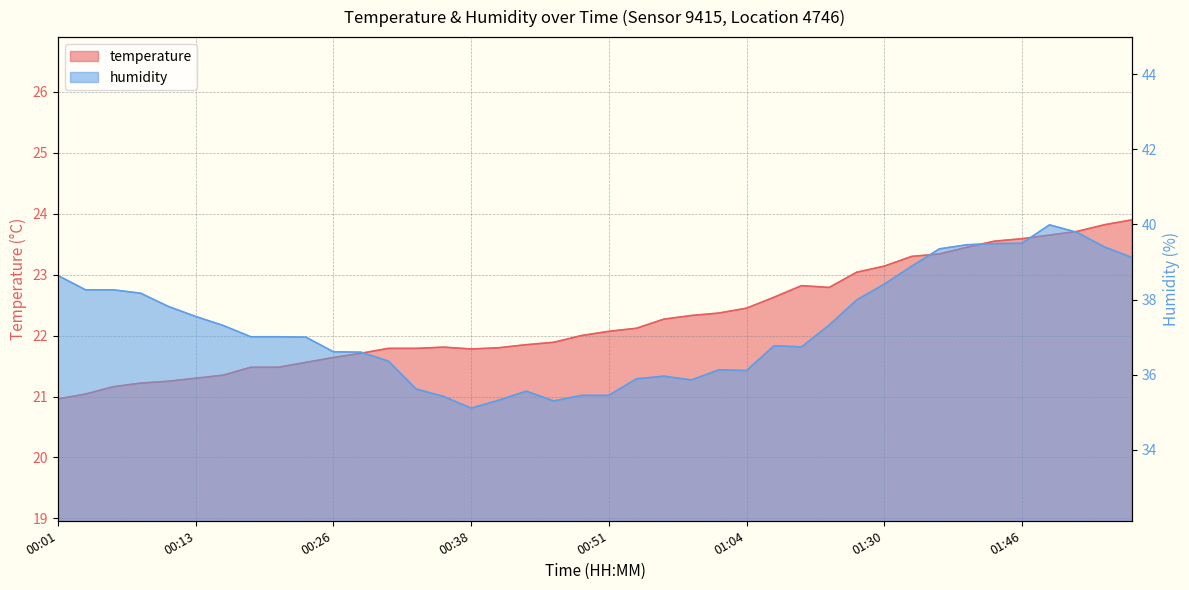

Which label corresponds to the largest value in the chart?

01:48